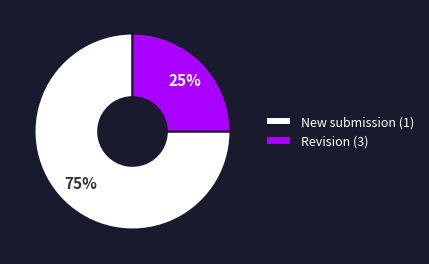

Which category accounts for the majority?

New submission (1)